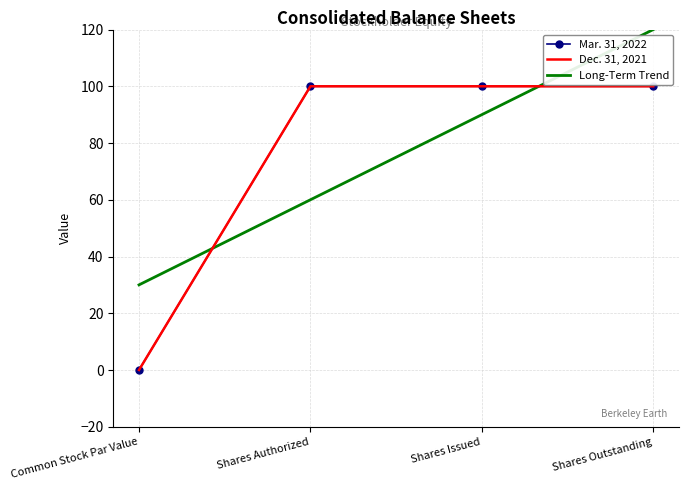

Reading right to left, transcribe all the data shown in this chart.

Mar. 31, 2022: 100.0	100.0	100.0	0.0
Dec. 31, 2021: 100.0	100.0	100.0	0.0
Long-Term Trend: 120.0	90.0	60.0	30.0